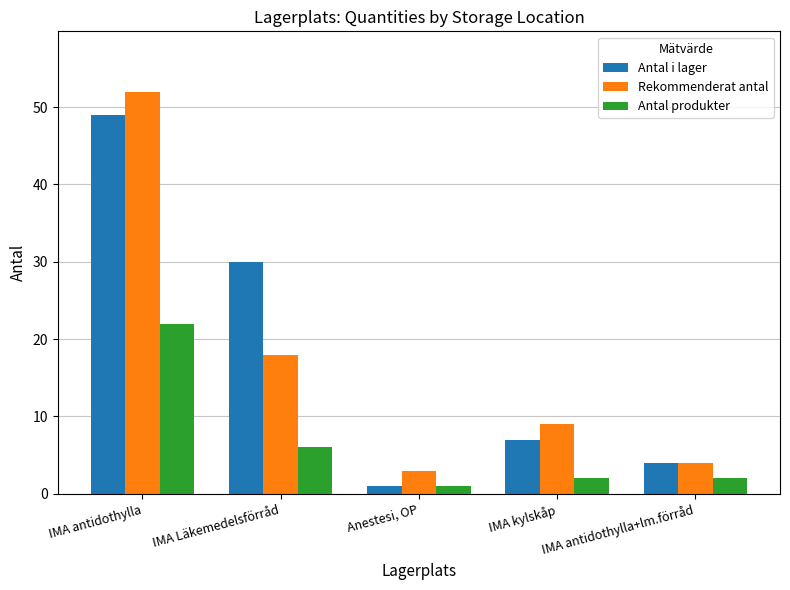

At which category does the chart reach its minimum across all series?

Anestesi, OP